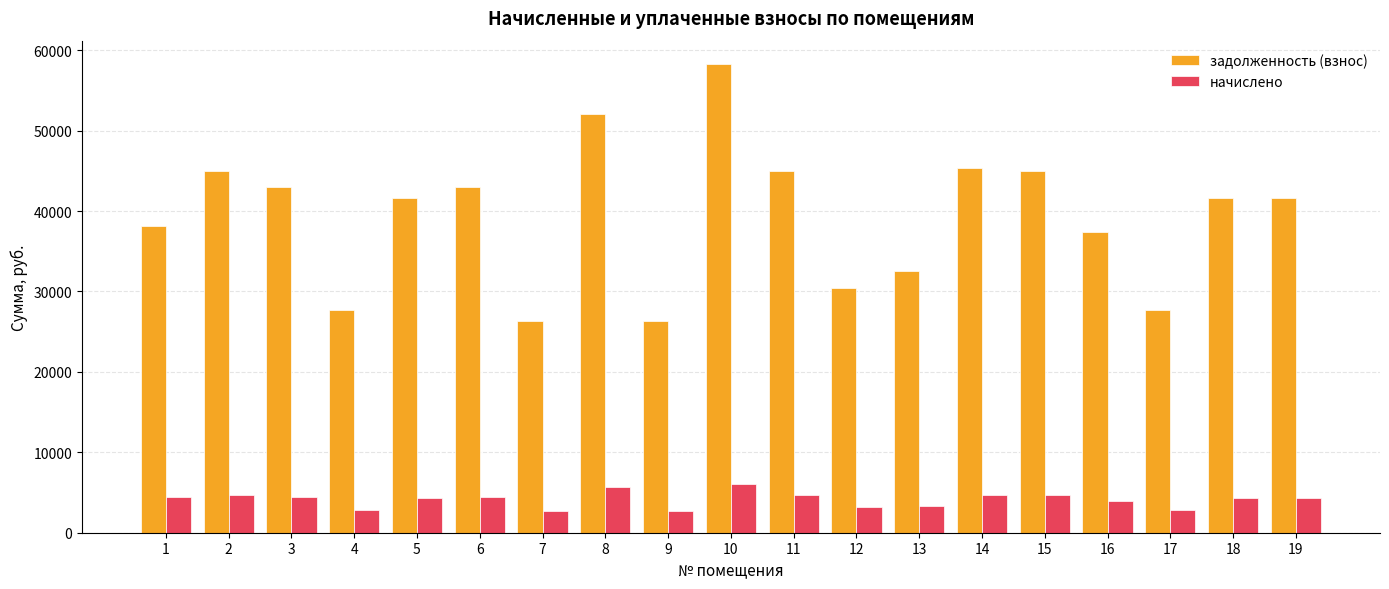

How many data points in задолженность (взнос) are less than 41572?

8